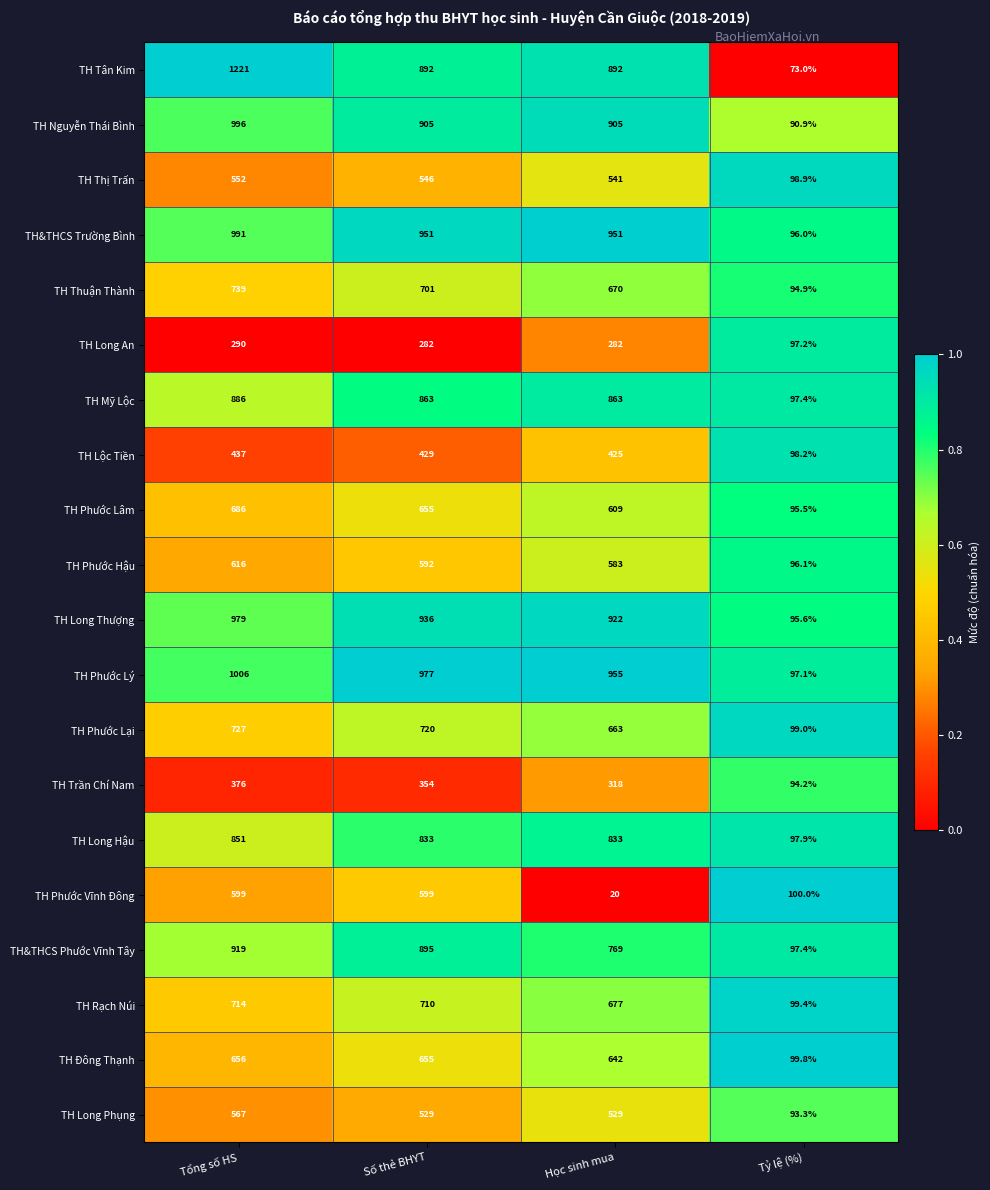

Which series has the largest total across all categories?

TH Tân Kim